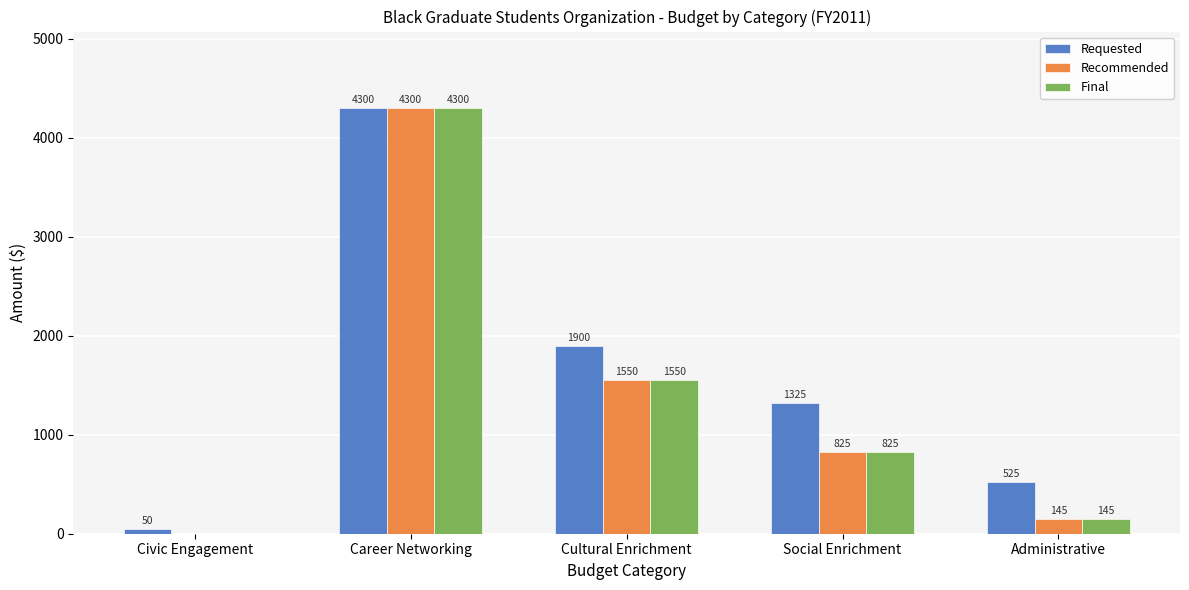

Reading left to right, transcribe all the data shown in this chart.

Requested: 50	4300	1900	1325	525
Recommended: 0	4300	1550	825	145
Final: 0	4300	1550	825	145